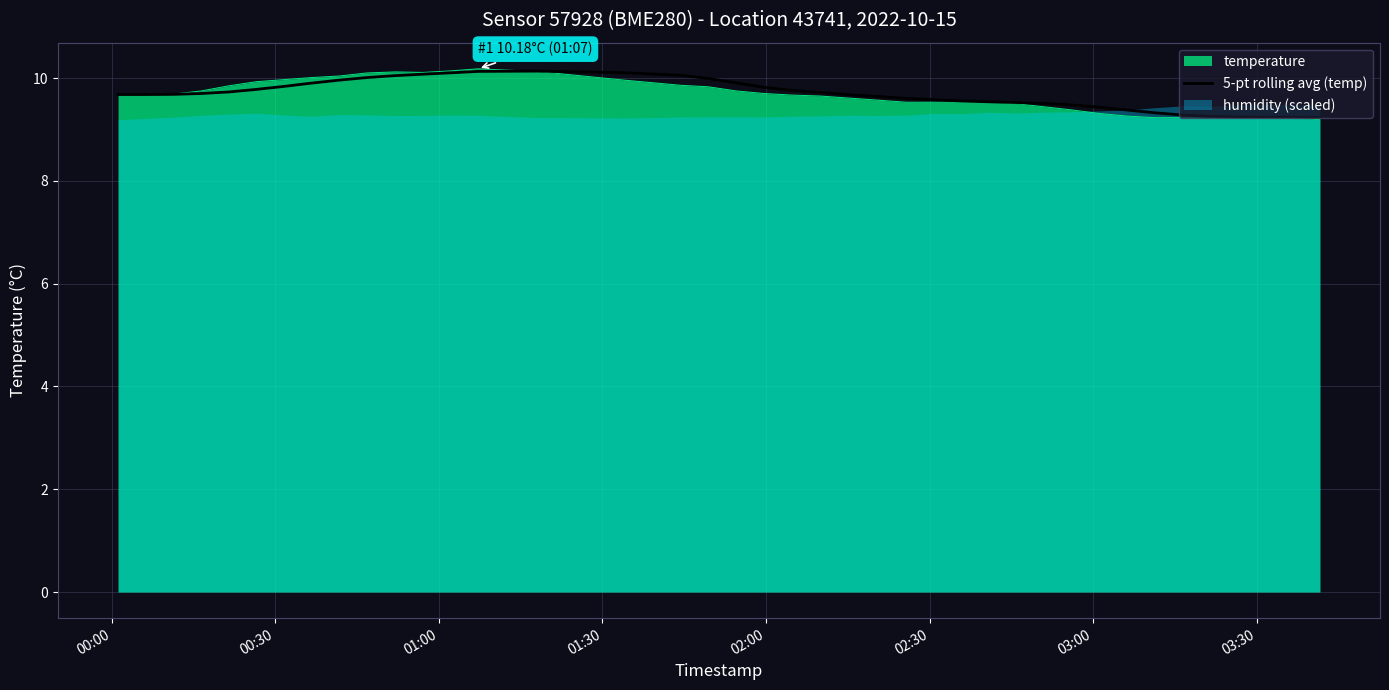

What is the difference between the maximum and minimum values?

0.9